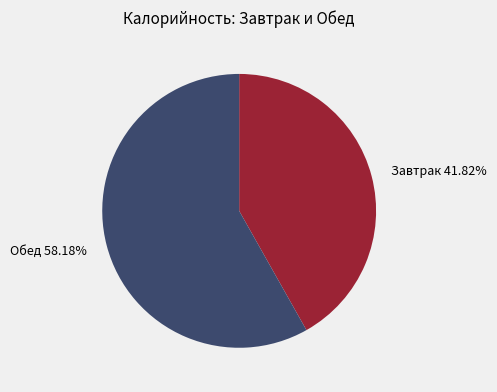

Does Обед 58.18% represent more than half of the total?

Yes